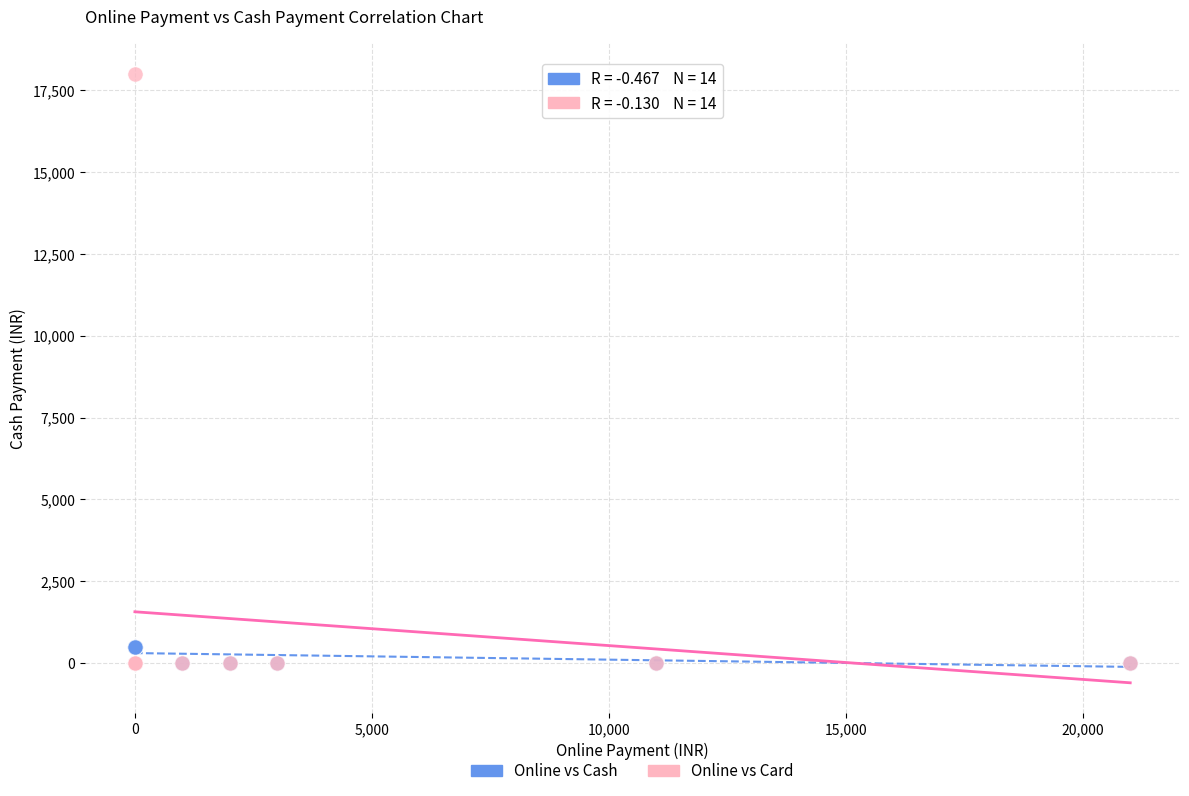

Which series has the largest Y range (max minus min)?

Online vs Card